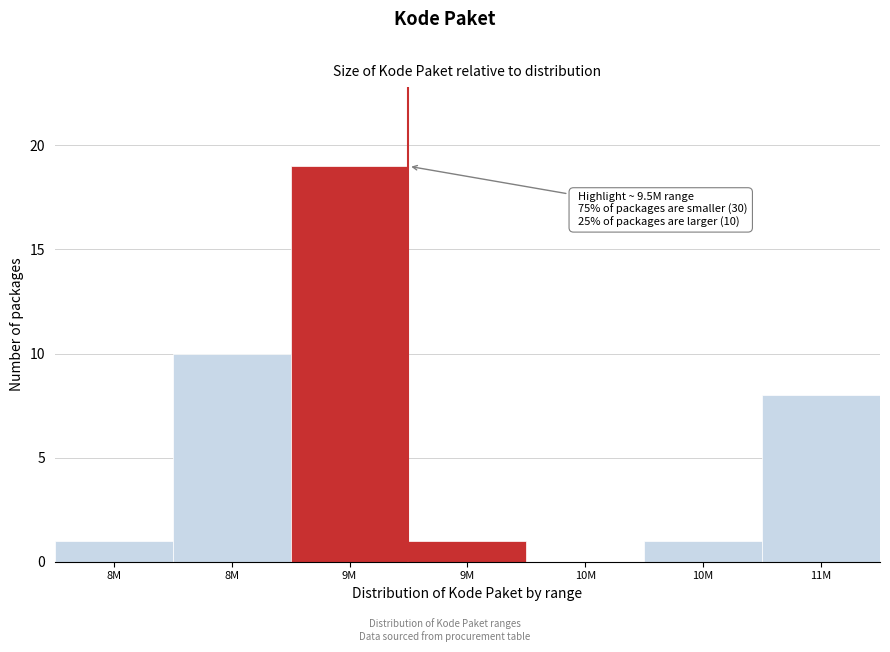

Are the bars horizontal?

No